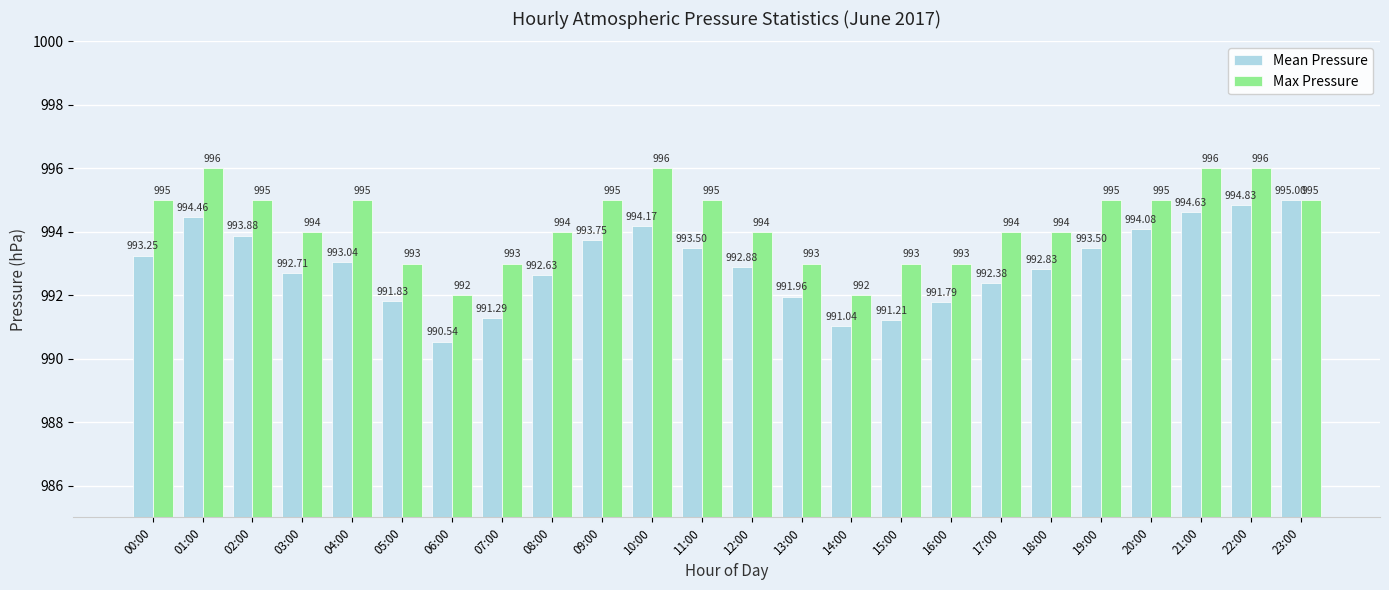

How many Max Pressure values are between 993 and 995?

18